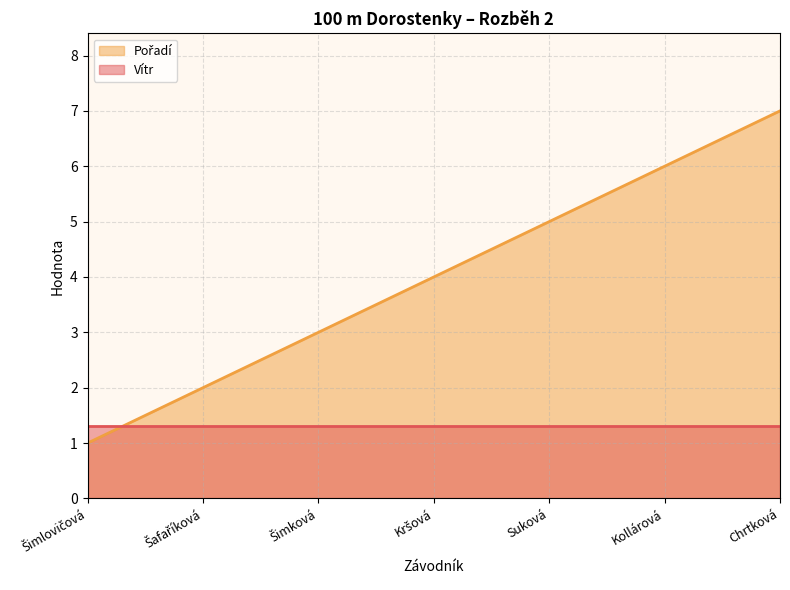

What is the average value?

4